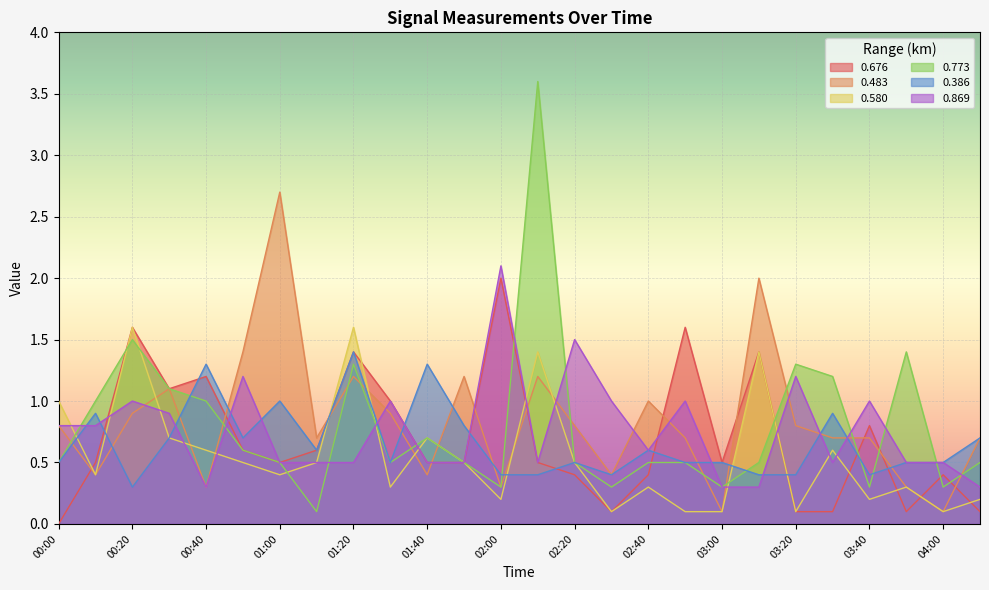

The 0.483 series shows 1.4 at 00:50. True or false?

True